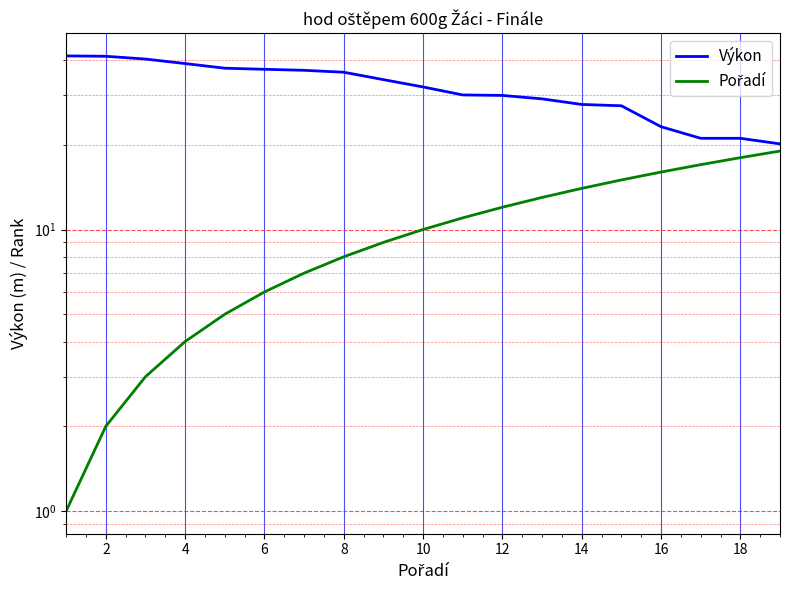

Which series has the largest range (max minus min)?

Výkon